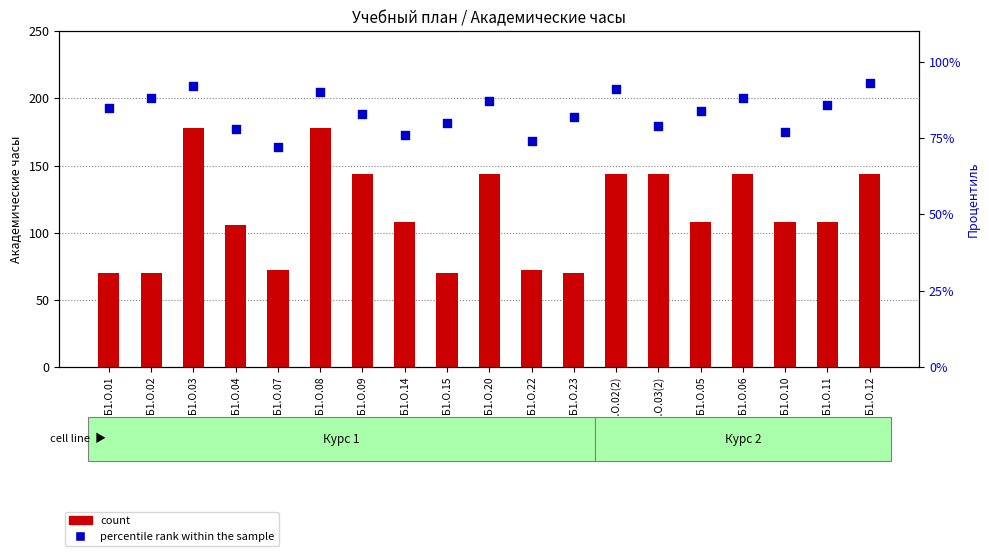

Which series contains the highest Y value?

count